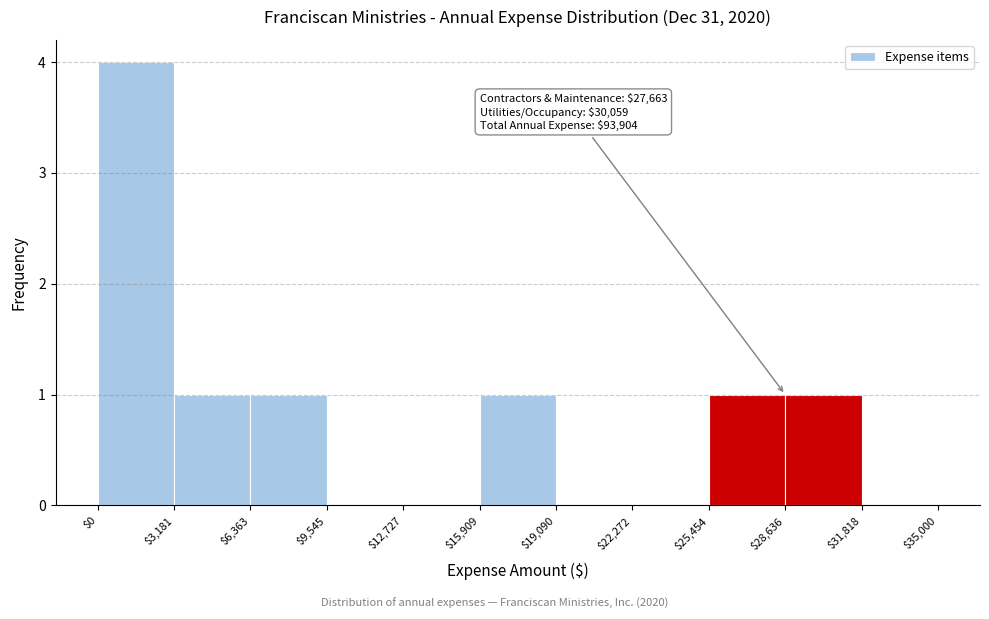

Which range on the x-axis has the tallest bar?

$0 to $3,181